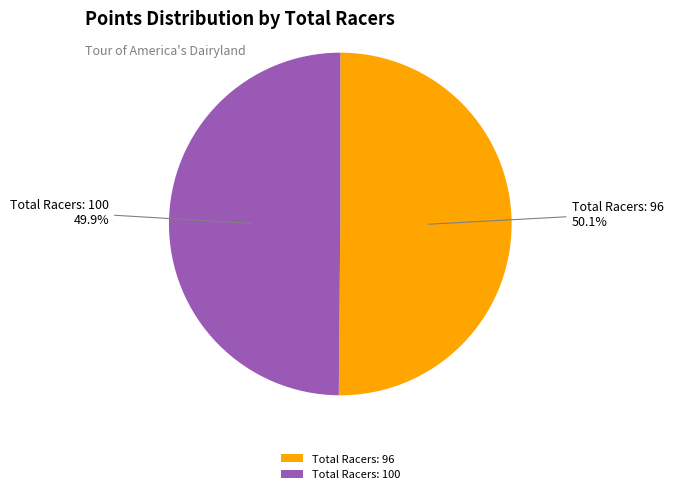

Does any single category account for the majority?

Yes